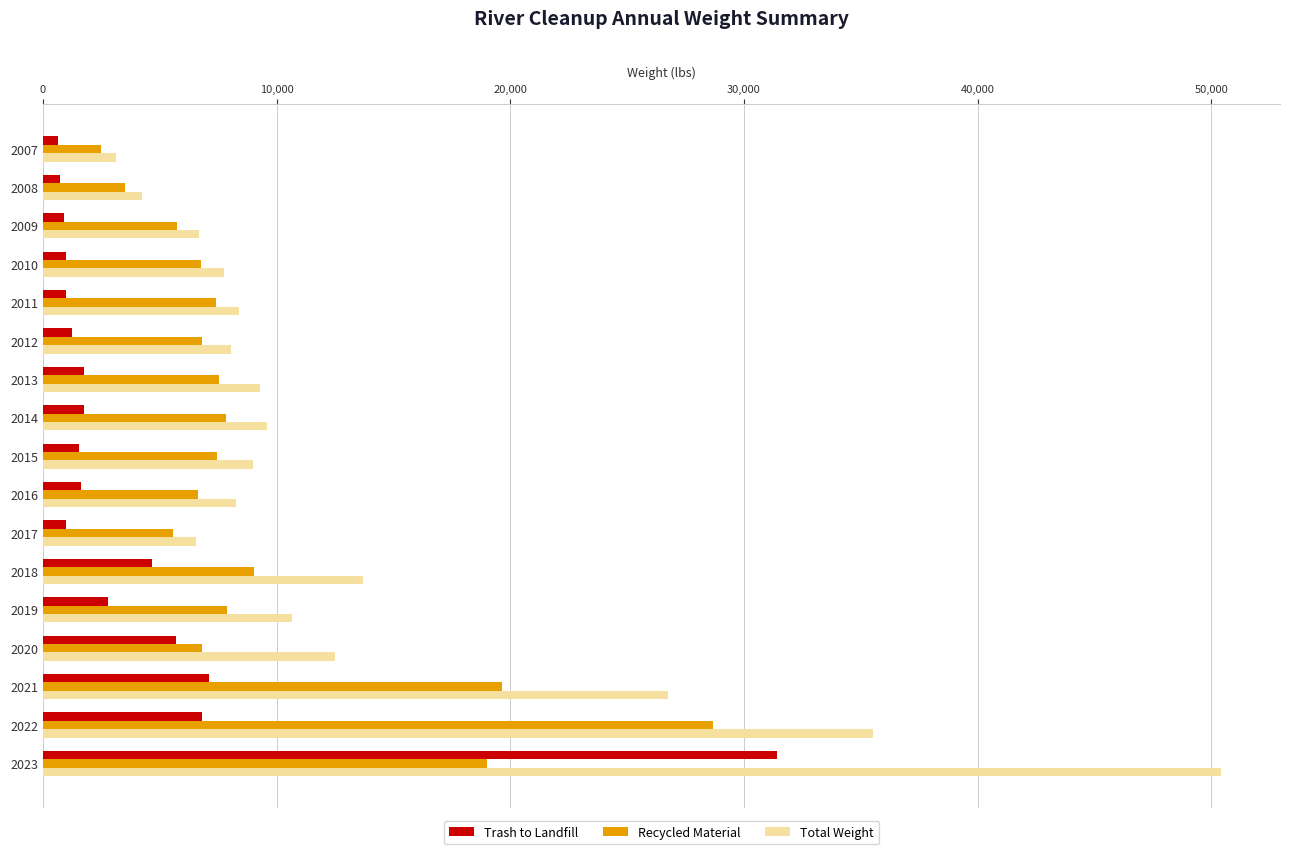

At which label is Trash to Landfill closest to 16026?

2021